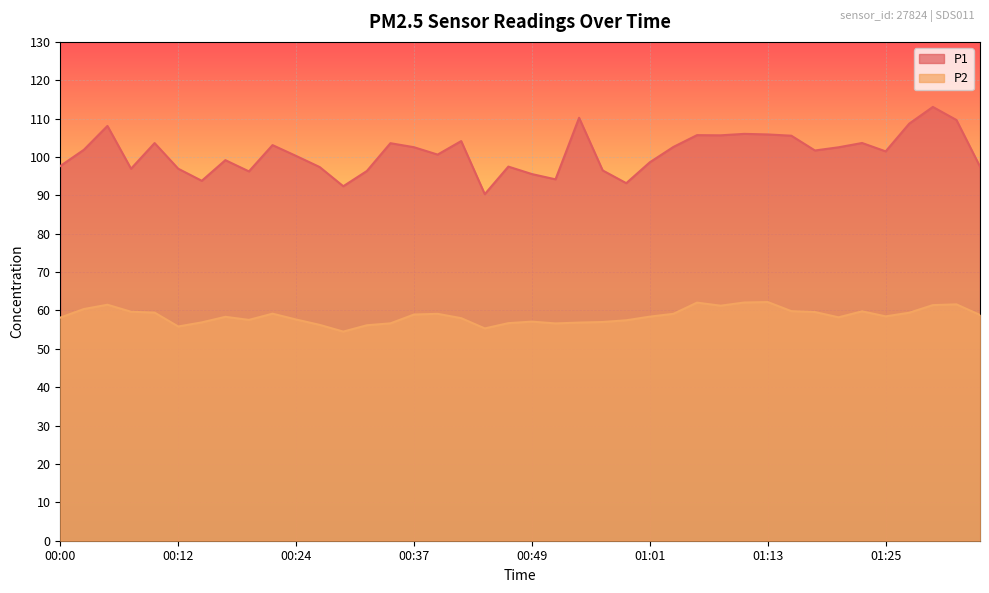

What is the total value across all series at 01:11?

168.1